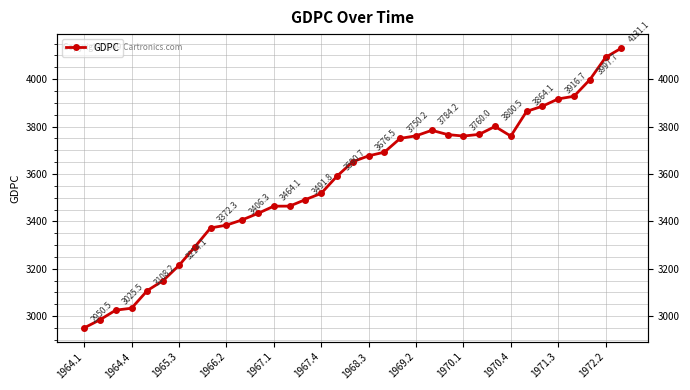

Approximately how many times larger is the value at 1971.3 compared to 19?

0.9